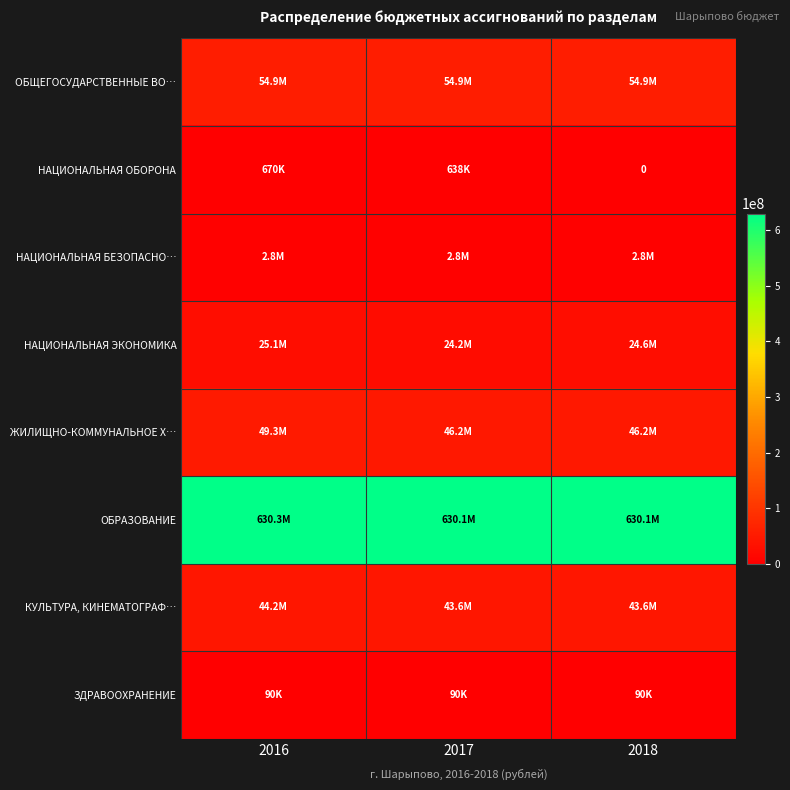

What is the sum of all КУЛЬТУРА, КИНЕМАТОГРАФ… values?

131455280.0